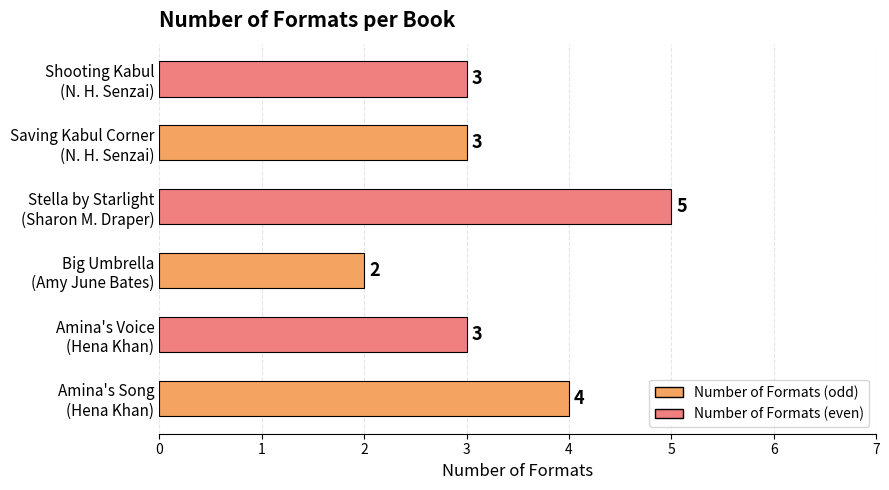

What is the sum of all values?

20